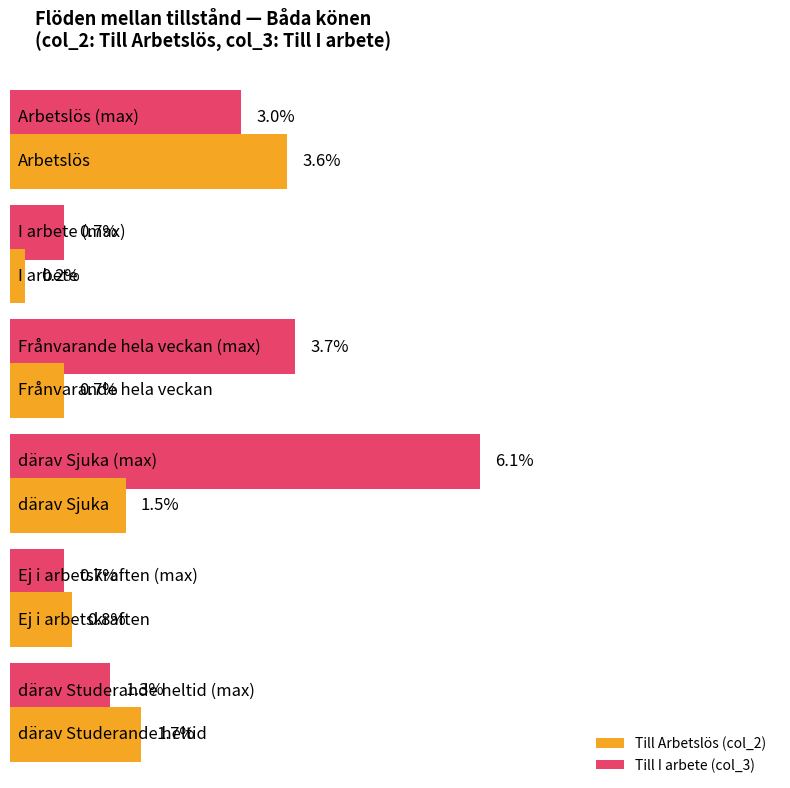

Count the I arbete values in the range 0 to 3.

3